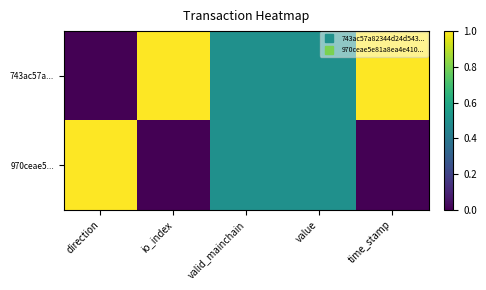

Which series has the largest total across all categories?

743ac57a...